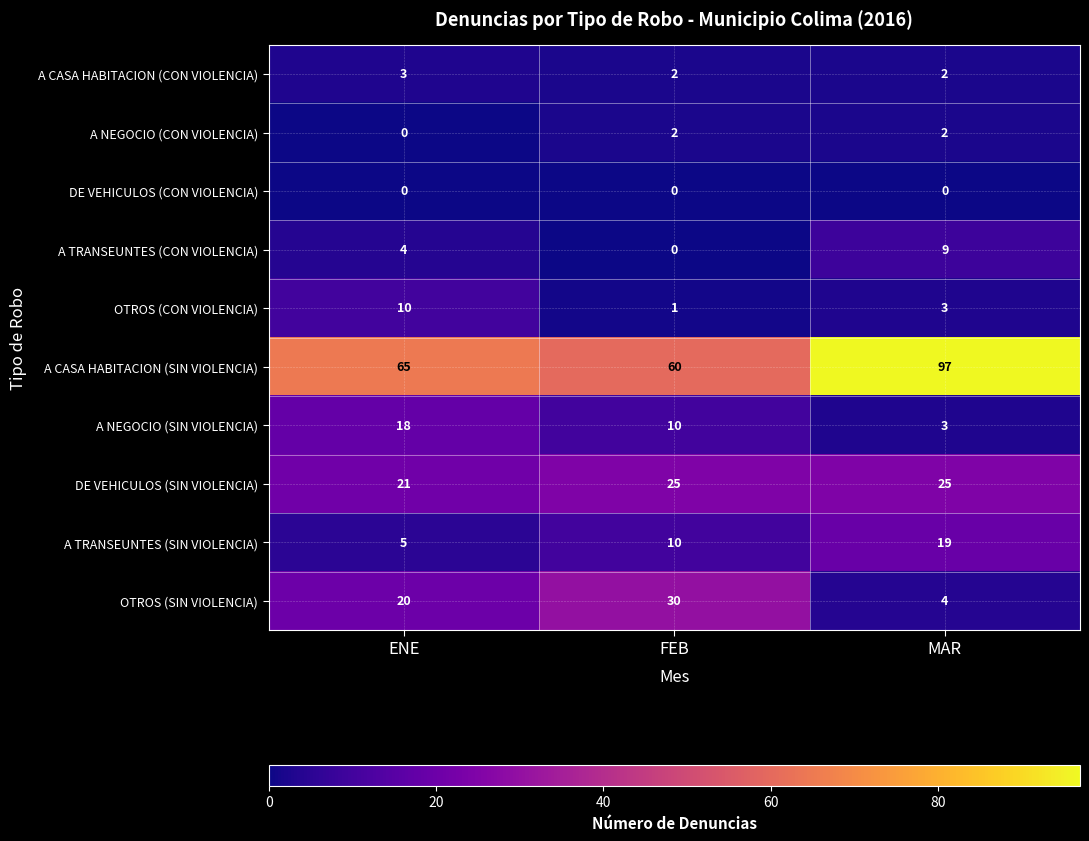

Which series has the widest spread of values?

A CASA HABITACION (SIN VIOLENCIA)